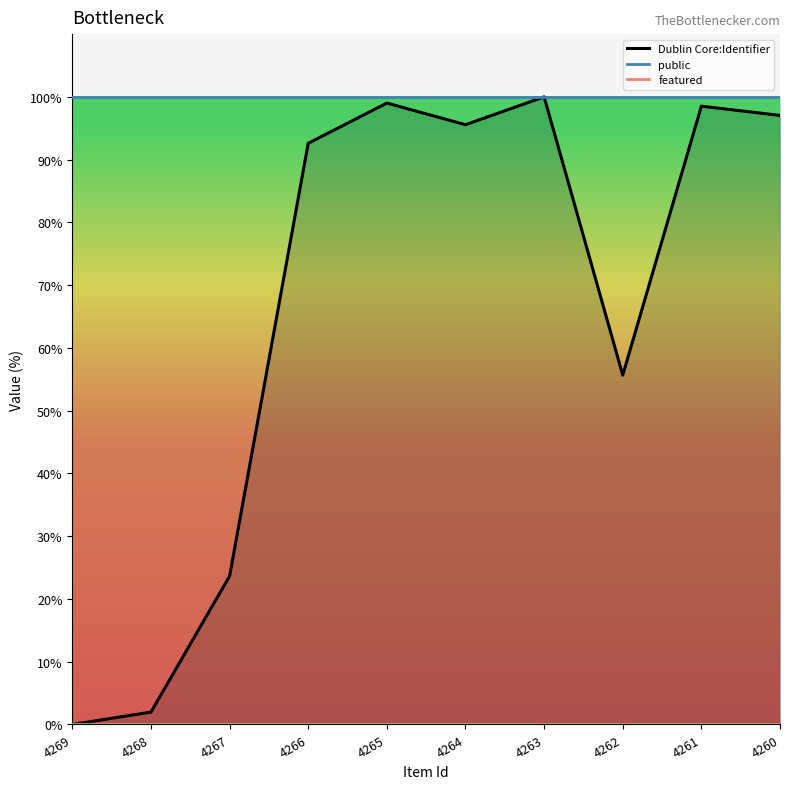

True or false: Dublin Core:Identifier and featured intersect in this chart.

False